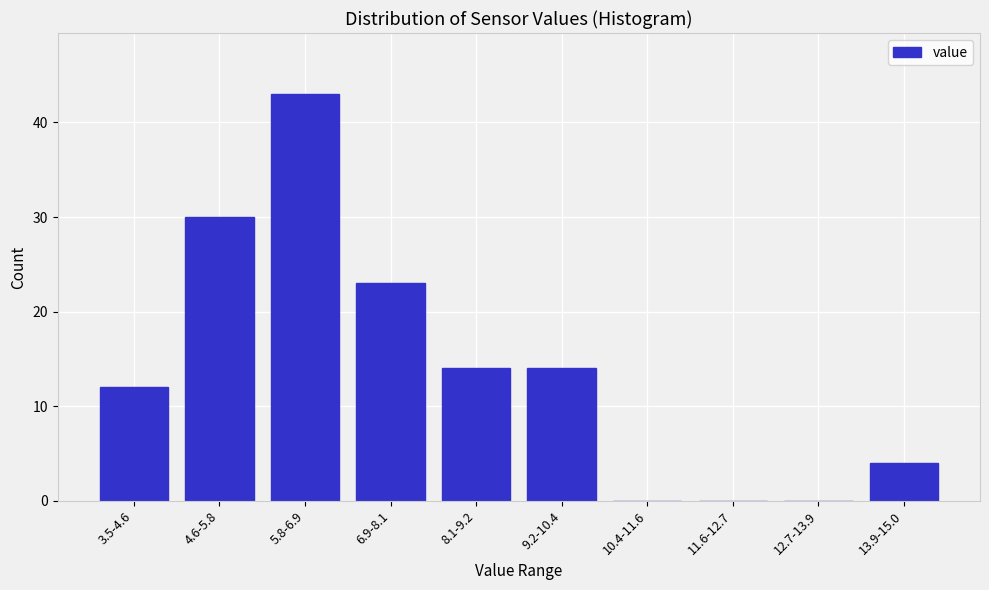

Reading left to right, transcribe all the data shown in this chart.

3.5-4.6=12	4.6-5.8=30	5.8-6.9=43	6.9-8.1=23	8.1-9.2=14	9.2-10.4=14	10.4-11.6=0	11.6-12.7=0	12.7-13.9=0	13.9-15.0=4